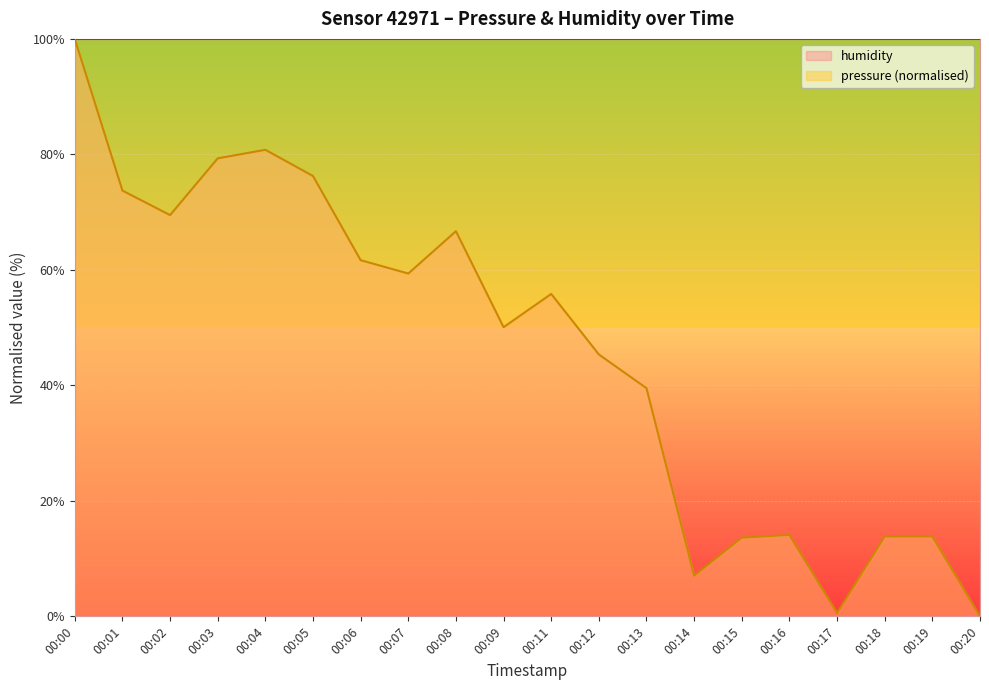

What is the change in value from 00:02 to 00:11?

-13.7